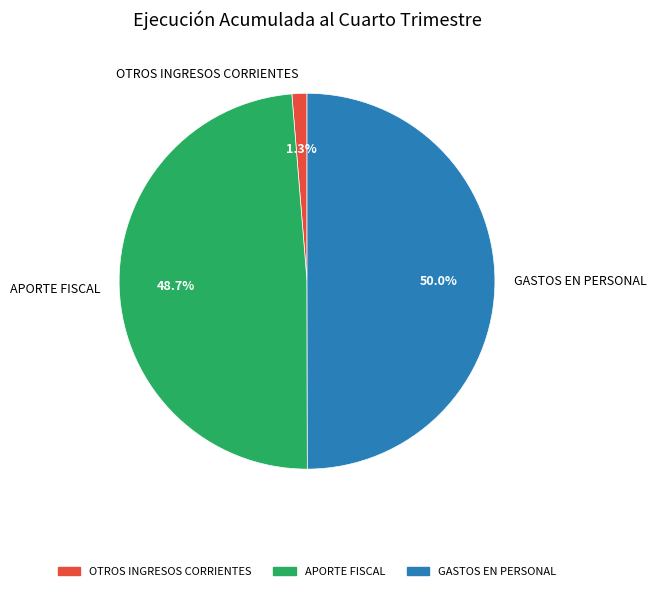

Which has a higher value, GASTOS EN PERSONAL or APORTE FISCAL?

GASTOS EN PERSONAL